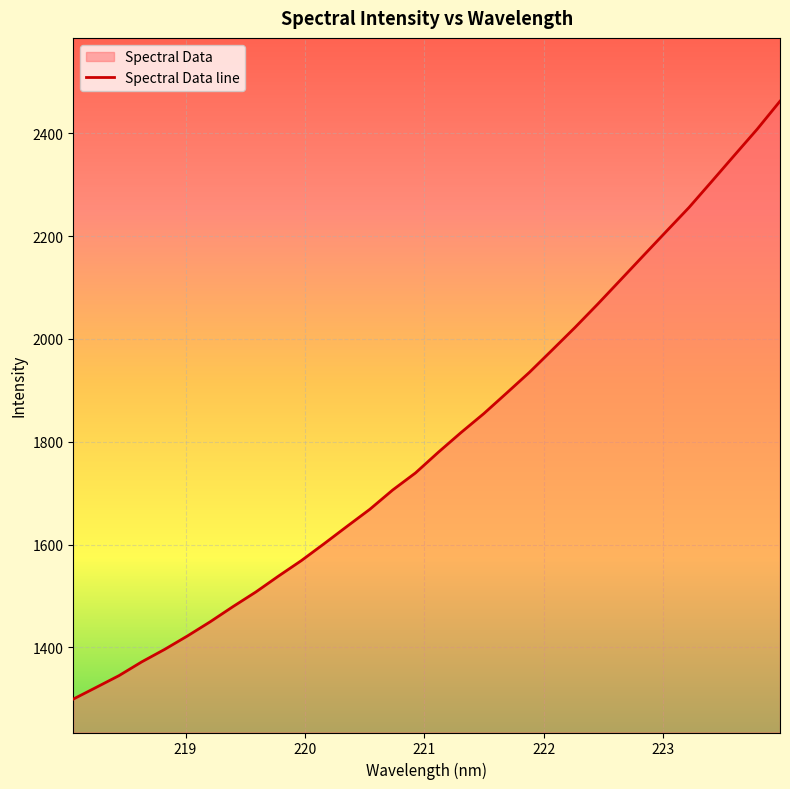

What is the difference between the maximum and minimum values?

1162.9